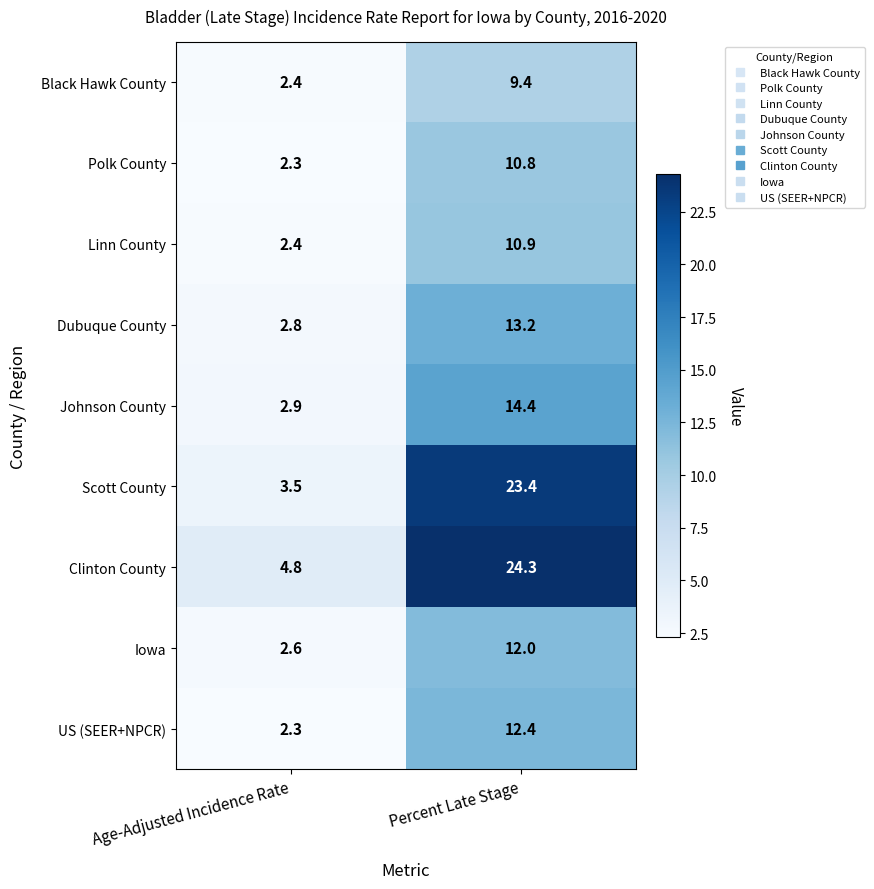

Where is Scott County nearest to the value 13?

Age-Adjusted Incidence Rate